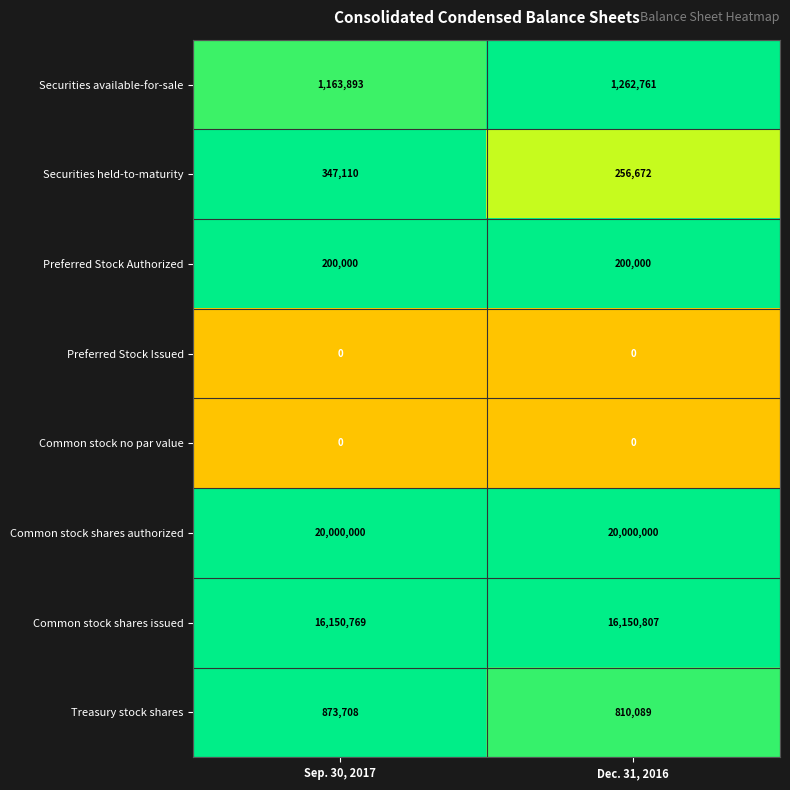

What is the greatest value displayed?

20000000